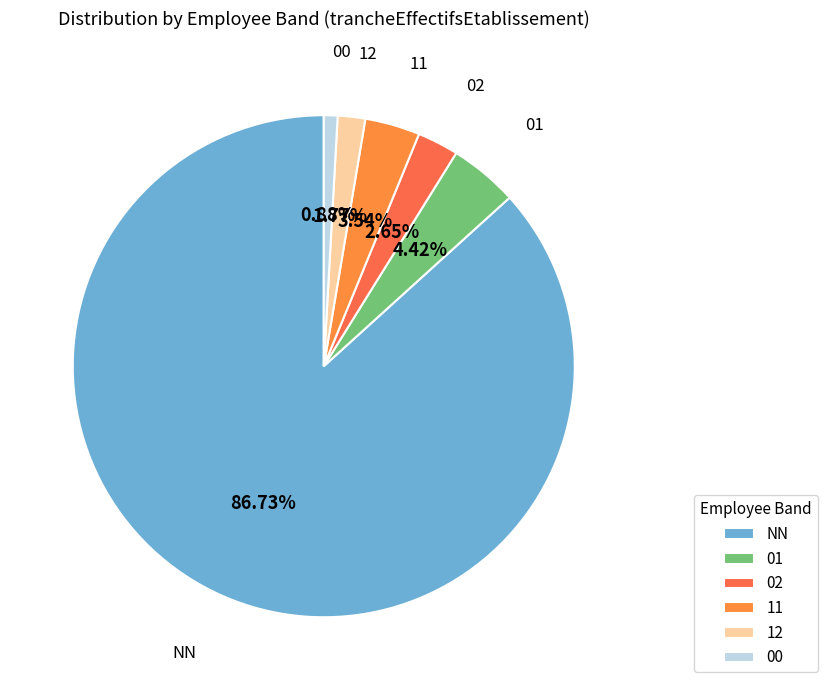

Count the number of slices in the pie.

6